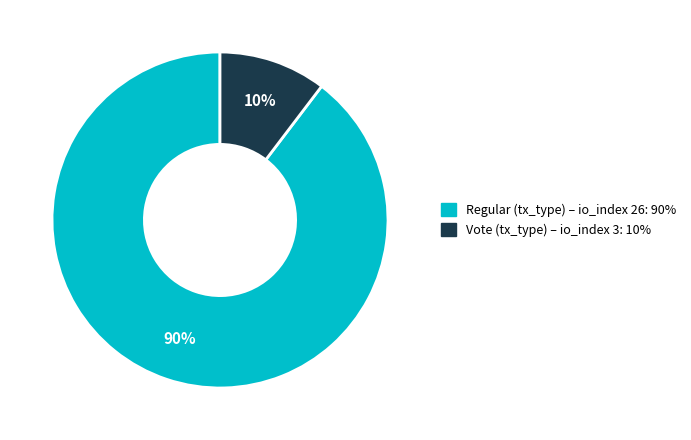

Count the number of slices in the pie.

2